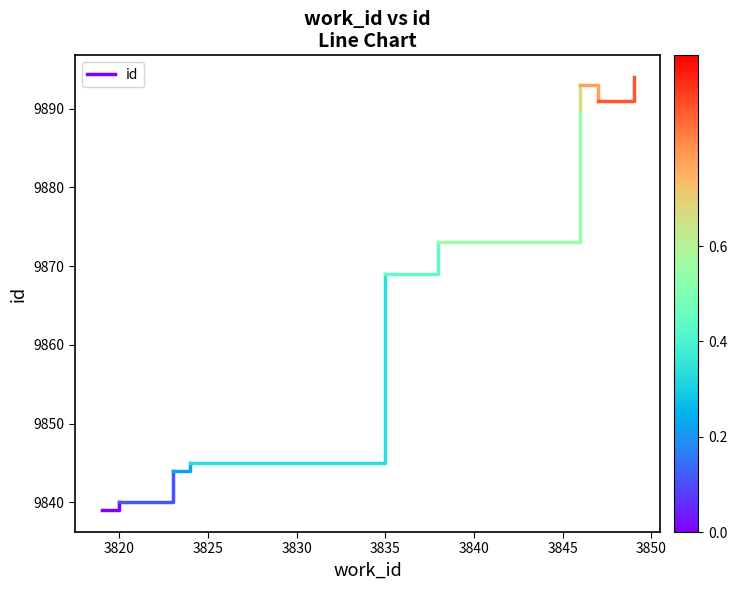

What is the smallest value displayed?

9839